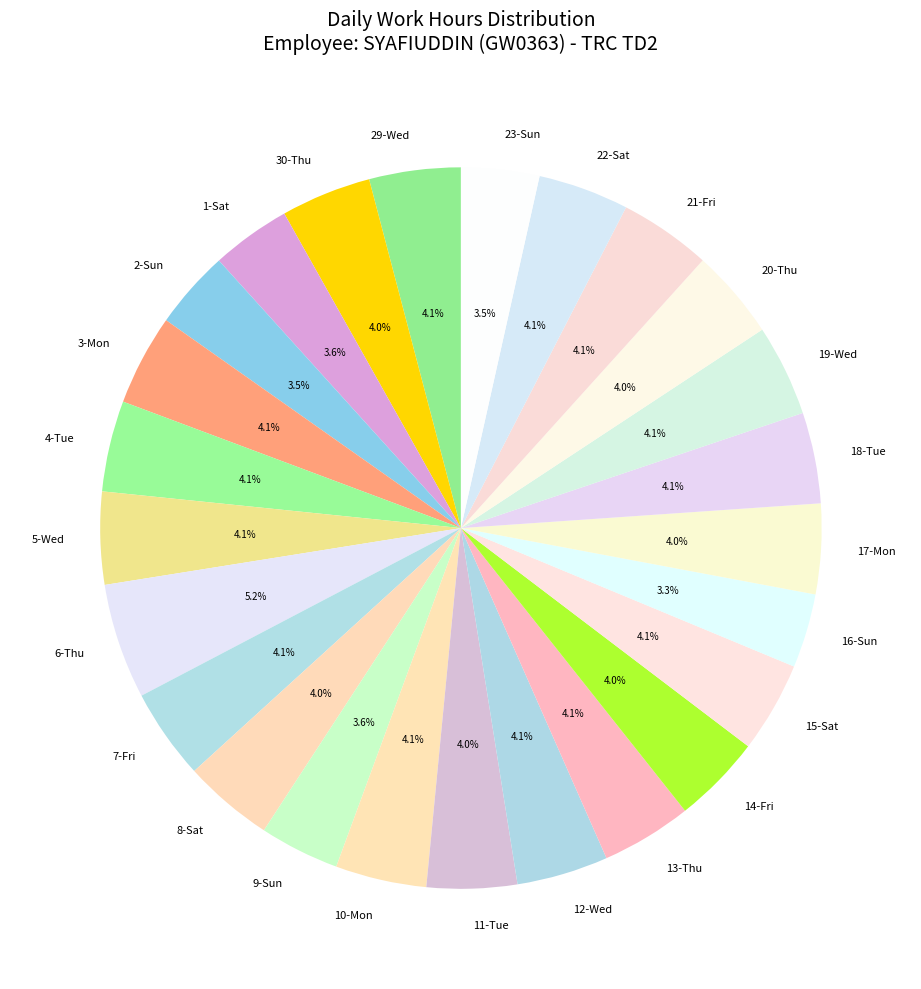

Is the sum of 3-Mon and 6-Thu greater than half?

No